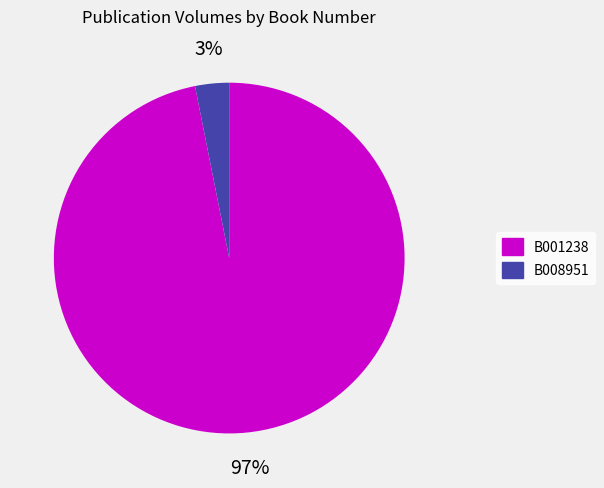

Between B001238 and B008951, which is larger?

B001238